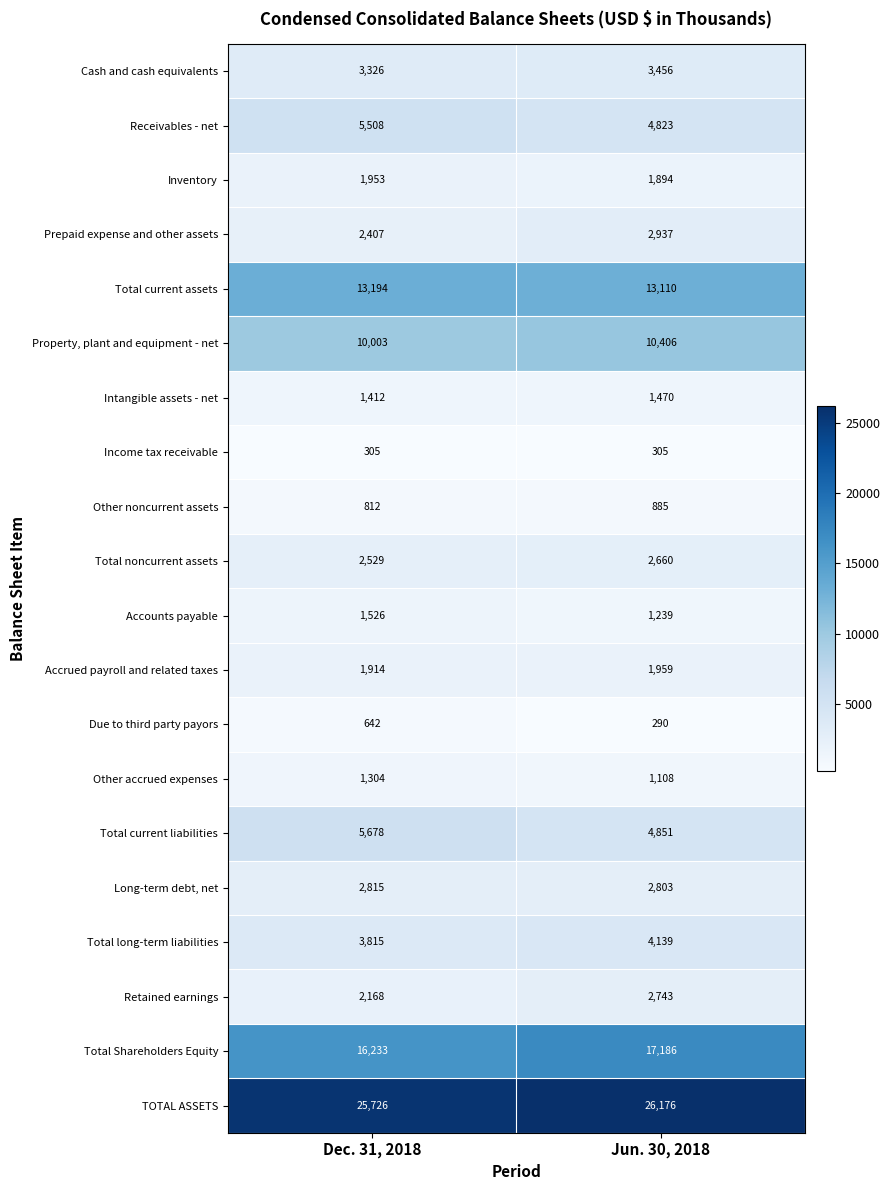

Rank the series by their maximum value, from lowest to highest.

Income tax receivable, Due to third party payors, Other noncurrent assets, Other accrued expenses, Intangible assets - net, Accounts payable, Inventory, Accrued payroll and related taxes, Total noncurrent assets, Retained earnings, Long-term debt, net, Prepaid expense and other assets, Cash and cash equivalents, Total long-term liabilities, Receivables - net, Total current liabilities, Property, plant and equipment - net, Total current assets, Total Shareholders Equity, TOTAL ASSETS